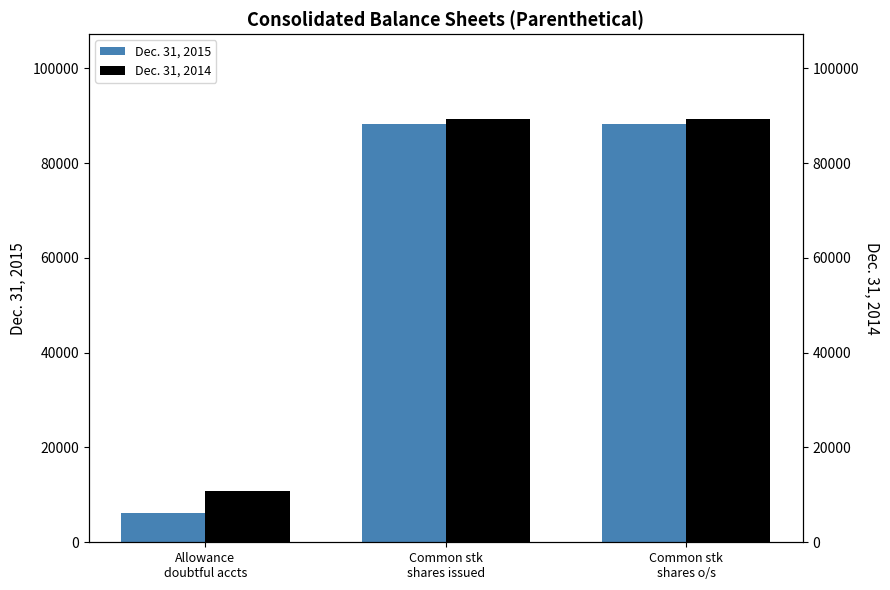

True or false: Dec. 31, 2014 has a value of 10826 at Allowance
doubtful accts.

True